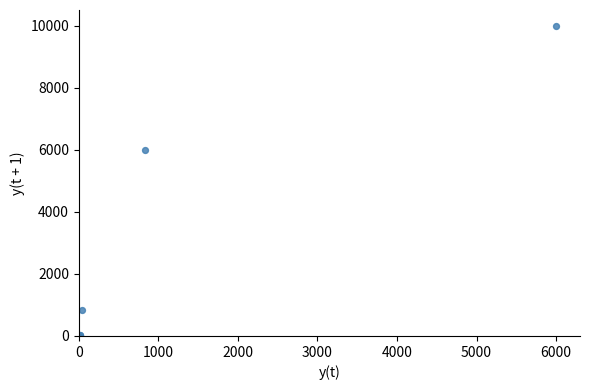

What Y value in the scatter plot is closest to 5000?

6000.0